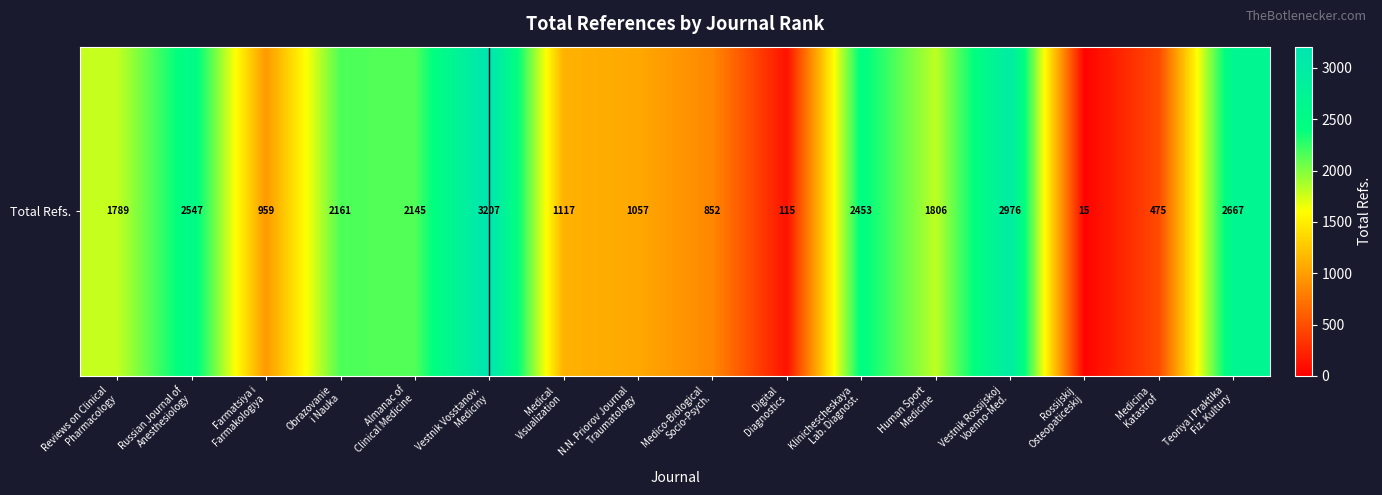

Which label corresponds to the smallest value in the chart?

Rossijskij
Osteopaticeskij